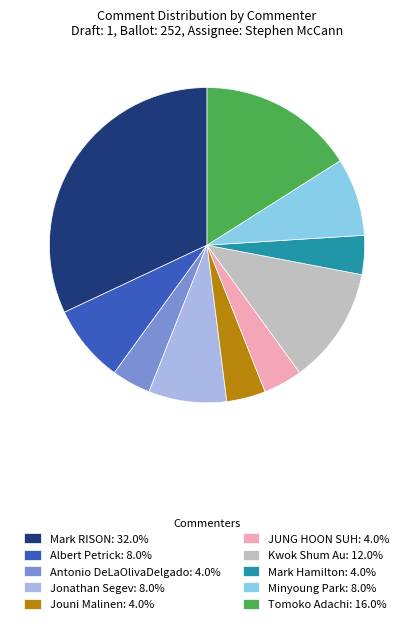

Does any single category account for the majority?

No